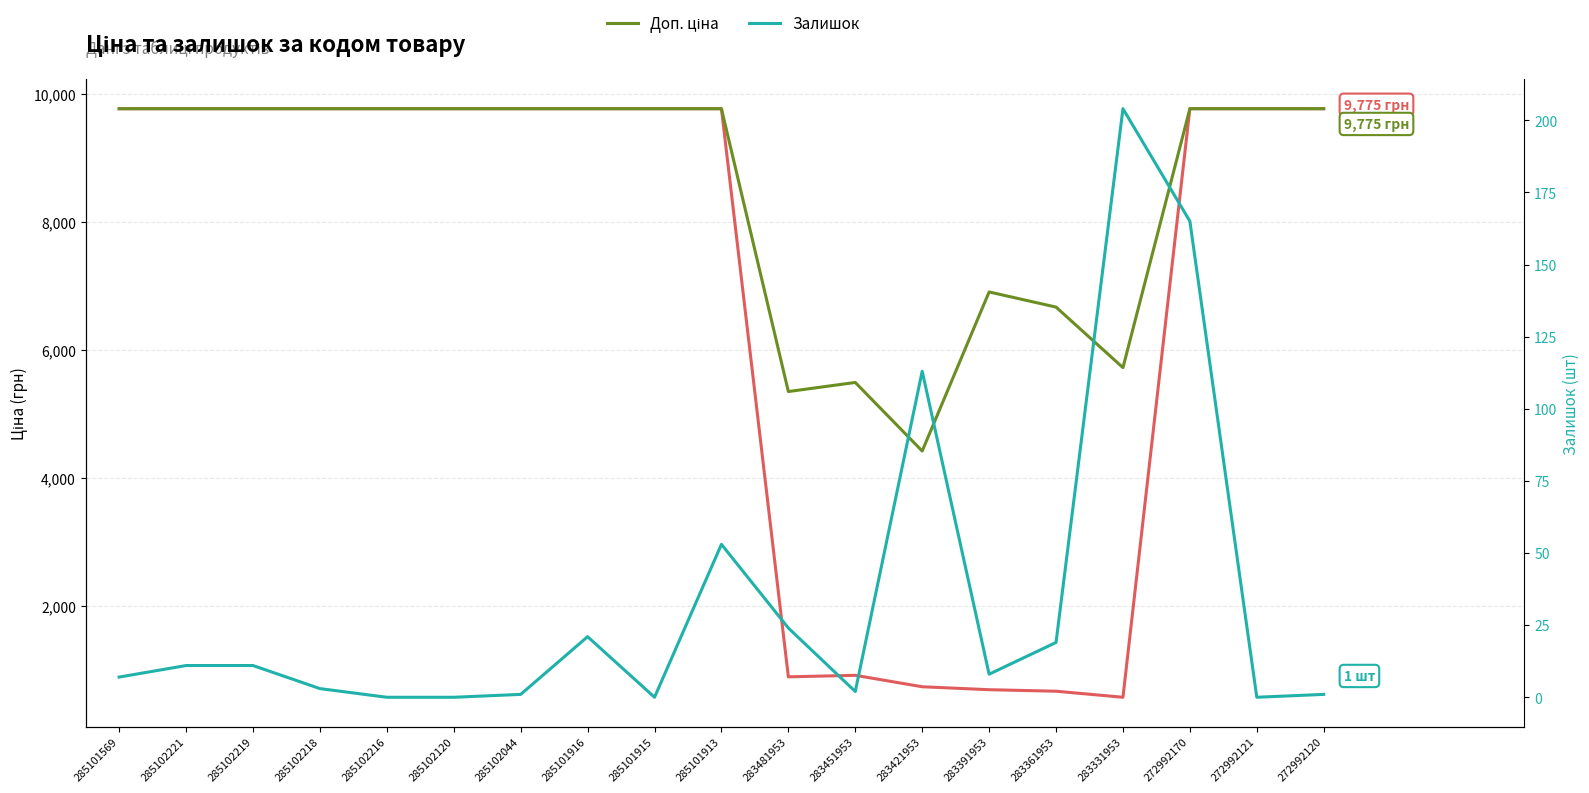

Does the chart display data point markers on the line(s)?

No